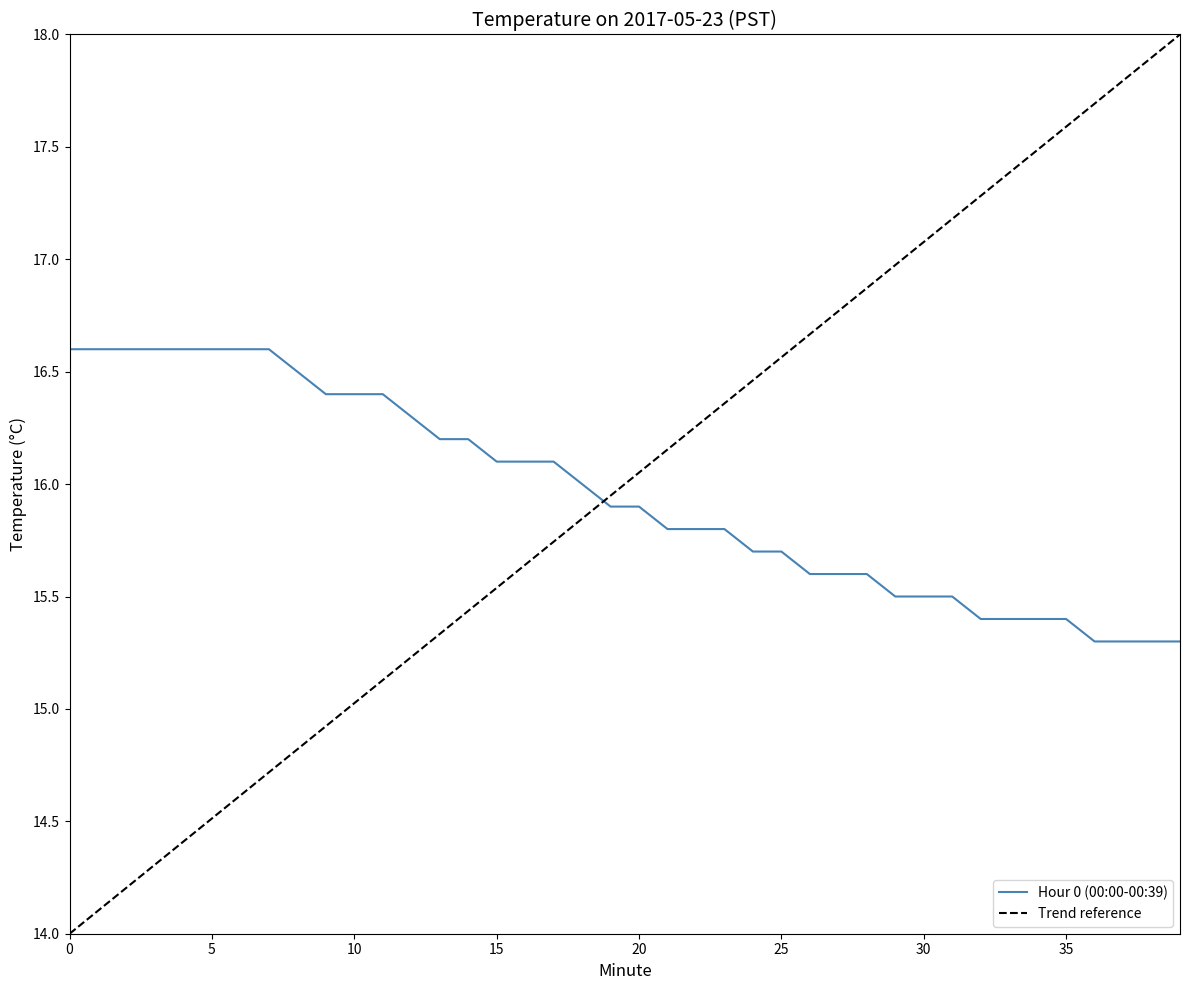

What value does the data have at 9?

16.4